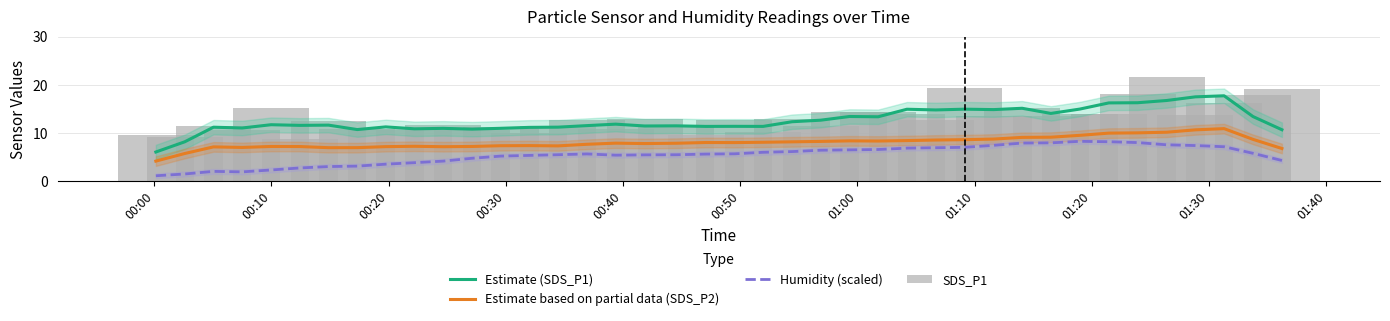

What are all the series names shown in the legend?

Estimate (SDS_P1), Estimate based on partial data (SDS_P2), Humidity (scaled), SDS_P1